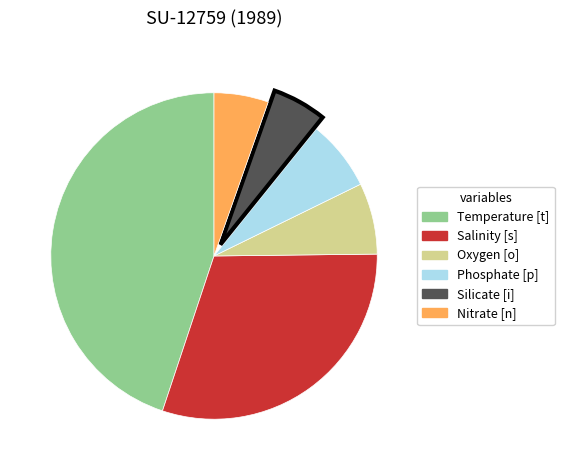

Does Temperature [t] account for over 50% of the chart?

No